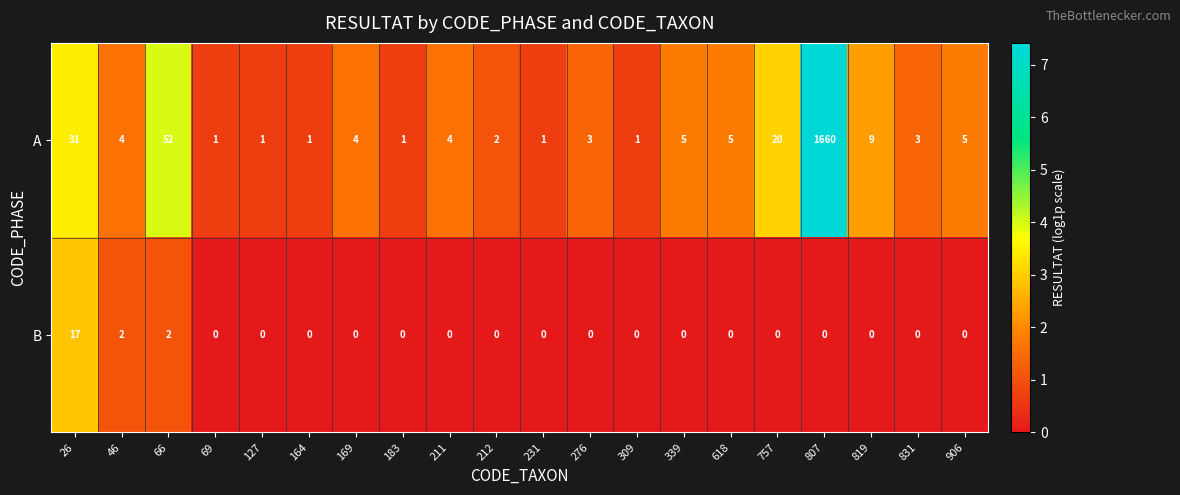

What is the greatest value displayed?

1660